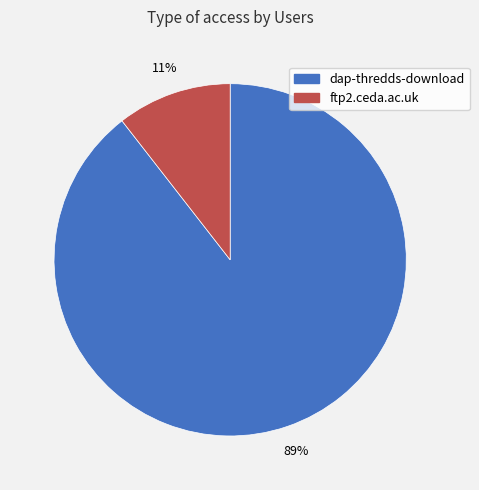

Combined, do dap-thredds-download and ftp2.ceda.ac.uk account for over 50%?

Yes